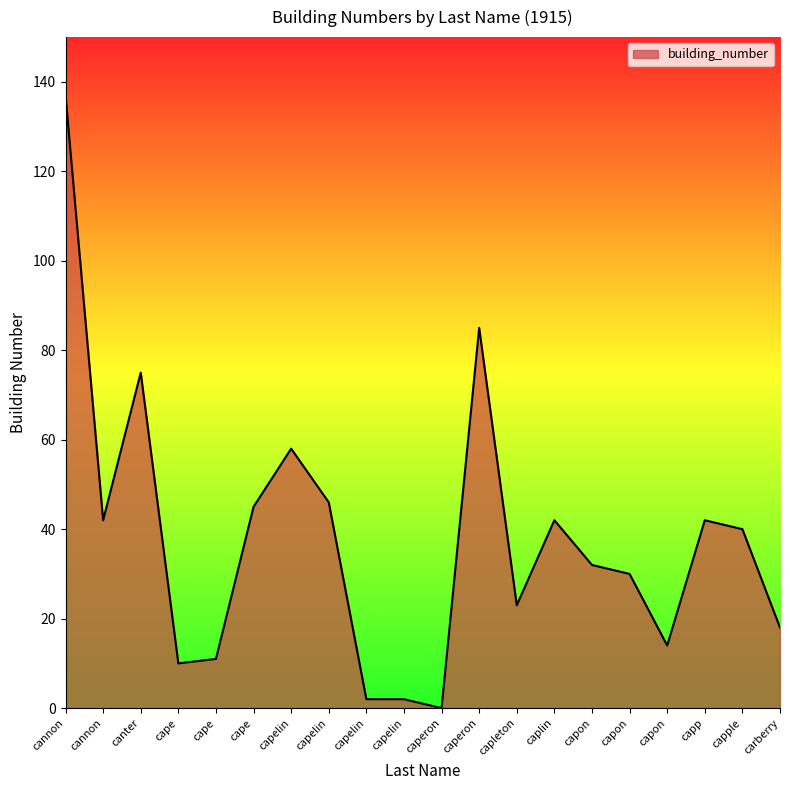

What is the ratio of the value at capon to the value at cannon?

0.2